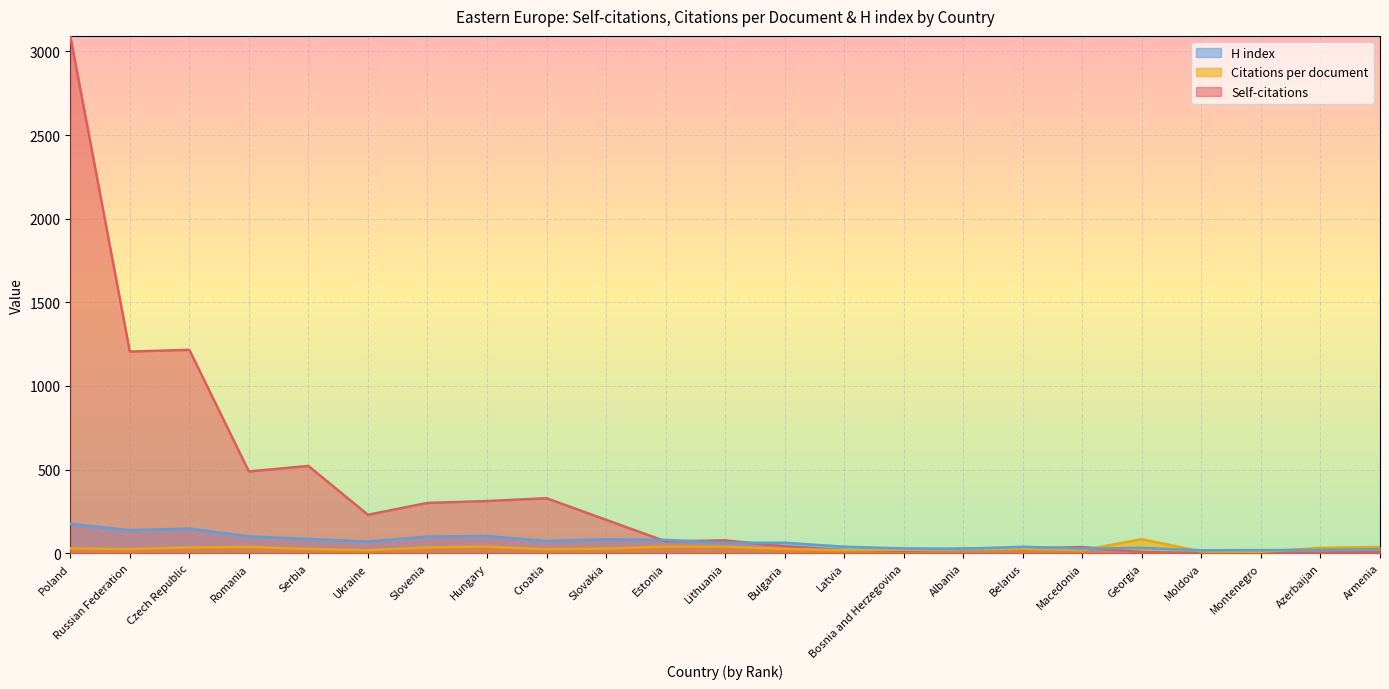

What are all the series names shown in the legend?

H index, Citations per document, Self-citations